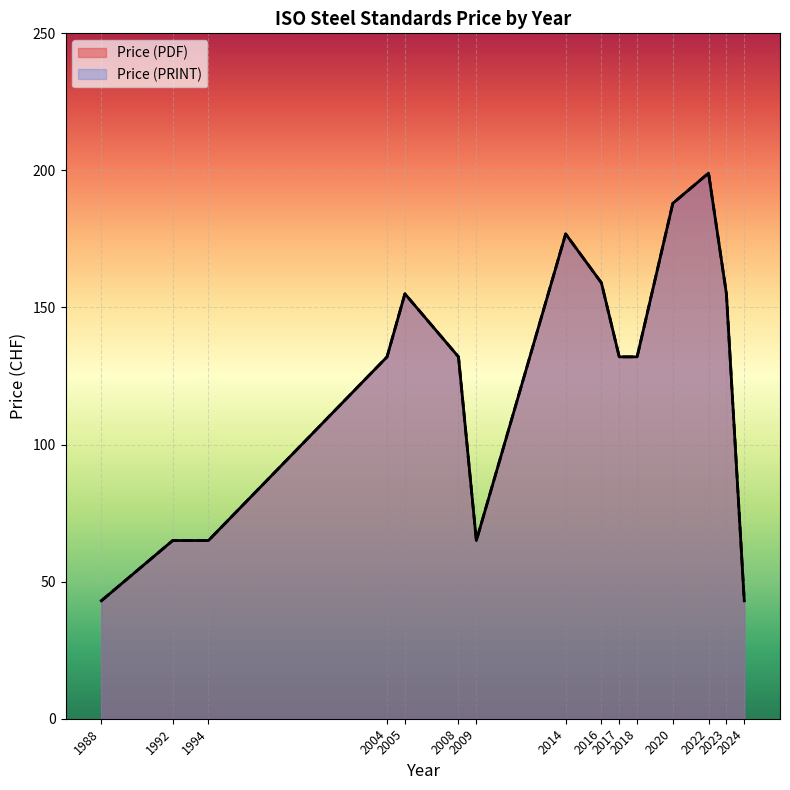

Does the chart display data point markers on the line(s)?

No